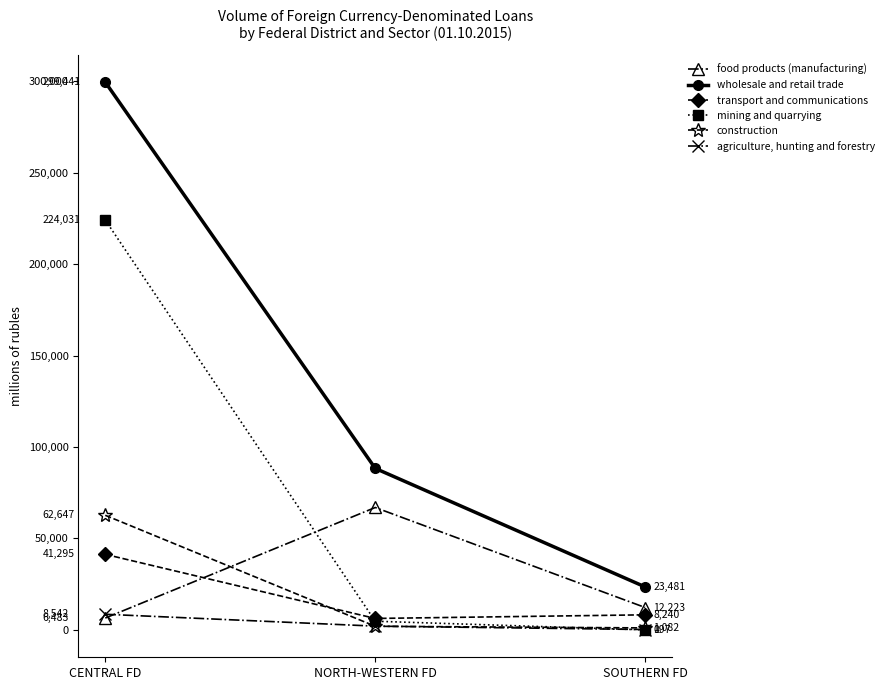

At which category is the sum across all series the highest?

CENTRAL FD